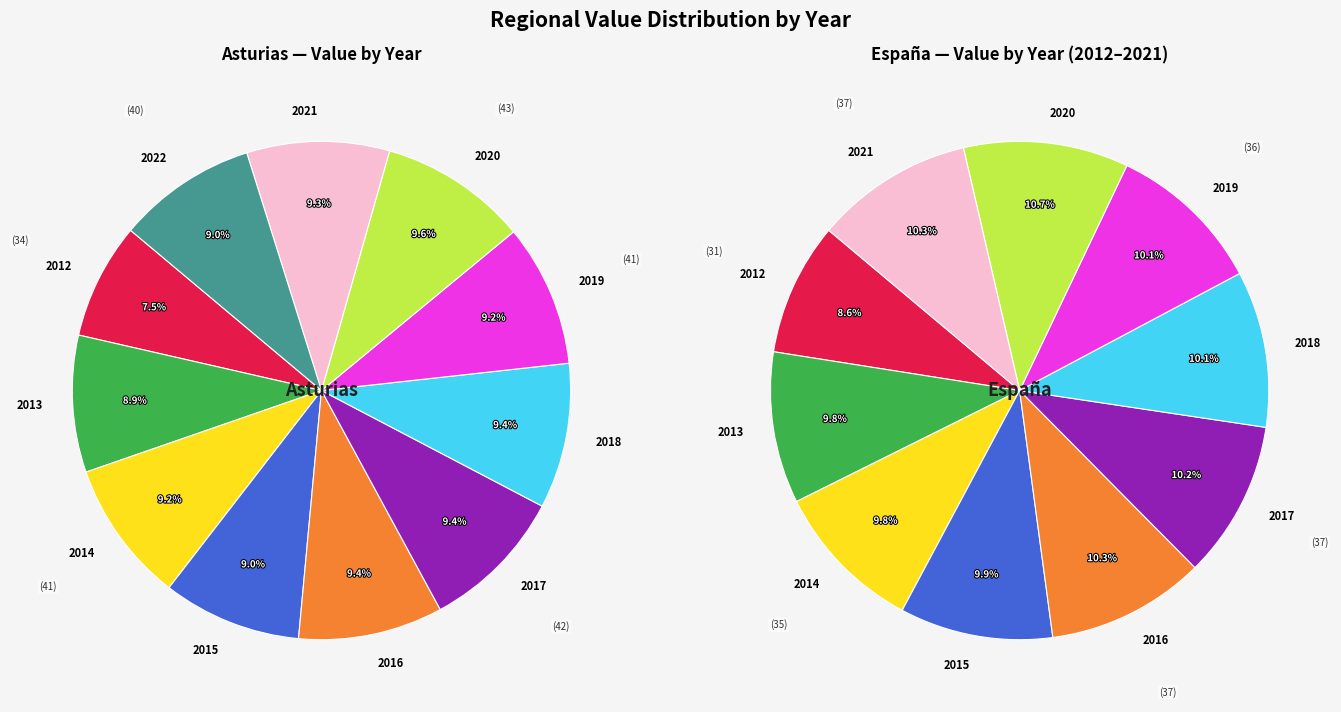

Count the number of slices in the pie.

11